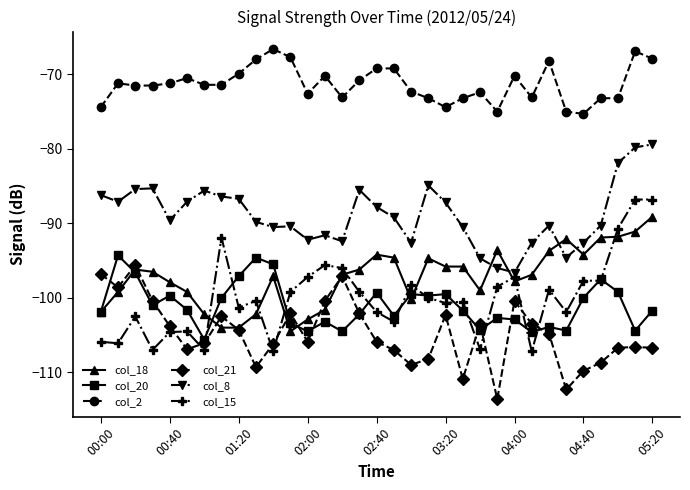

What is the value of the col_20 point at the 1st from the left?

-101.9